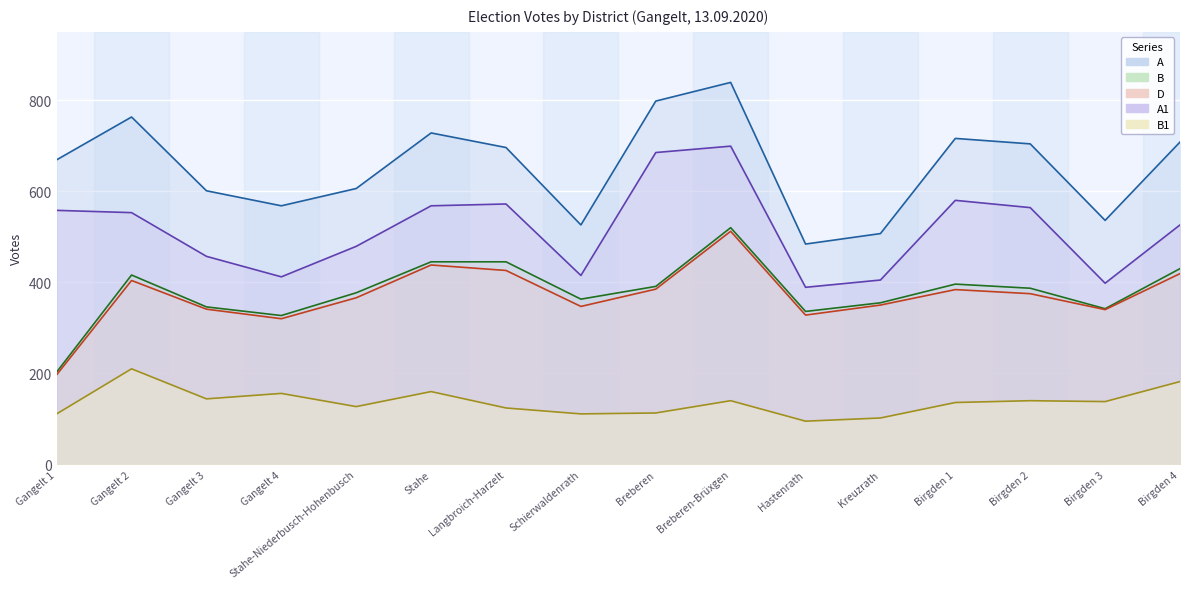

Which has a higher value, Birgden 1 or Stahe-Niederbusch-Hohenbusch?

Birgden 1